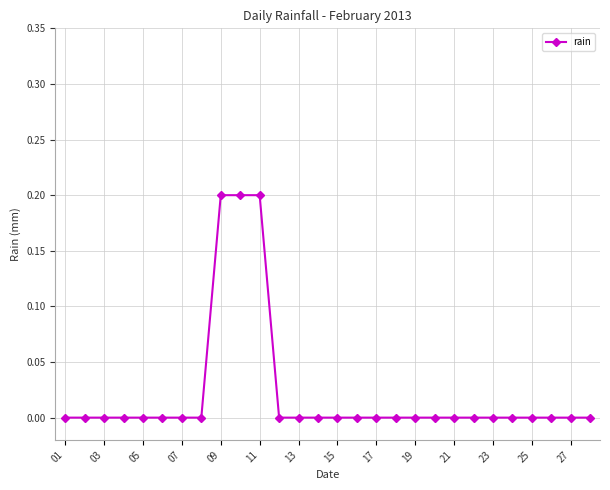

Is this an area chart (filled region under the line)?

No